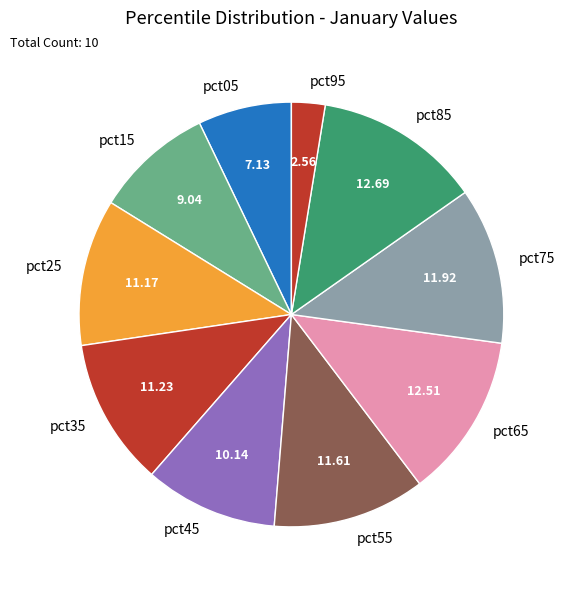

Which has a higher value, pct25 or pct45?

pct25